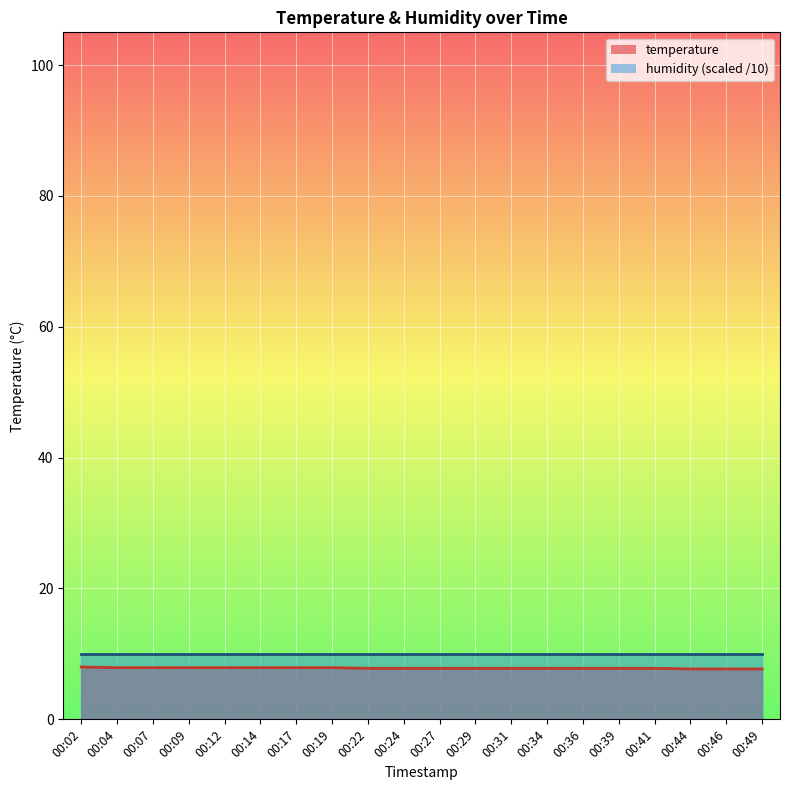

True or false: the data has more than 0 interior local peaks.

False